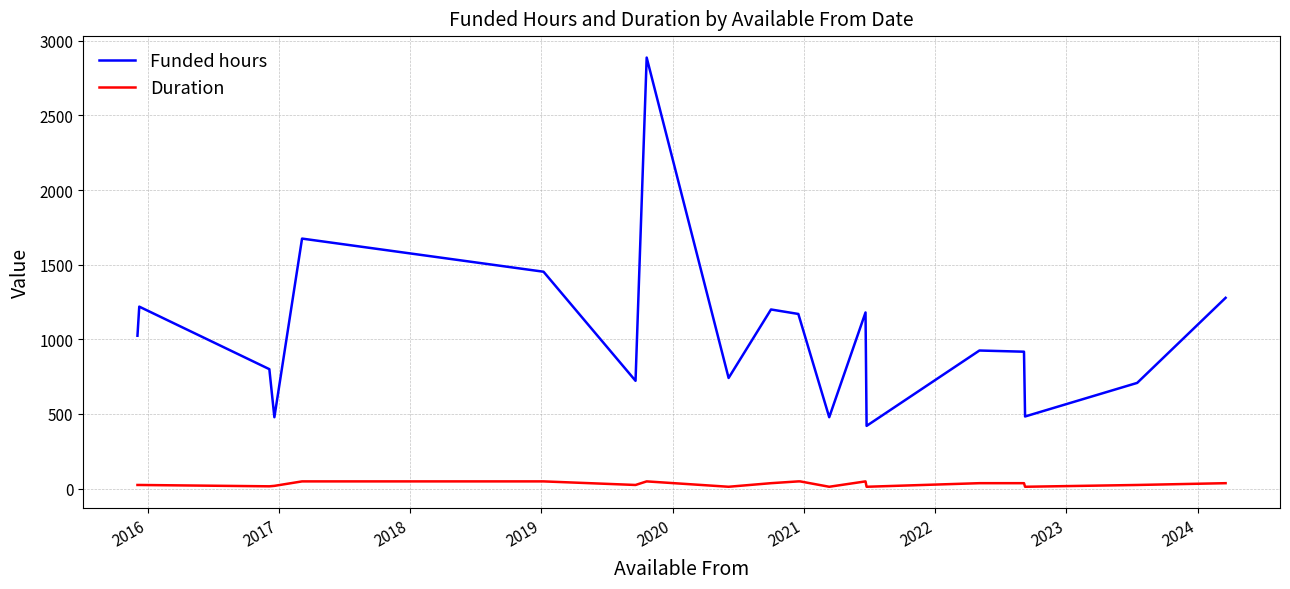

True or false: Duration and Funded hours cross at least once.

False